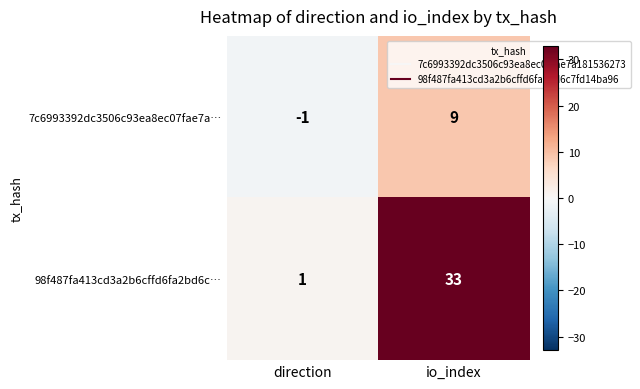

Which series has the largest total across all categories?

98f487fa413cd3a2b6cffd6fa2bd6c…